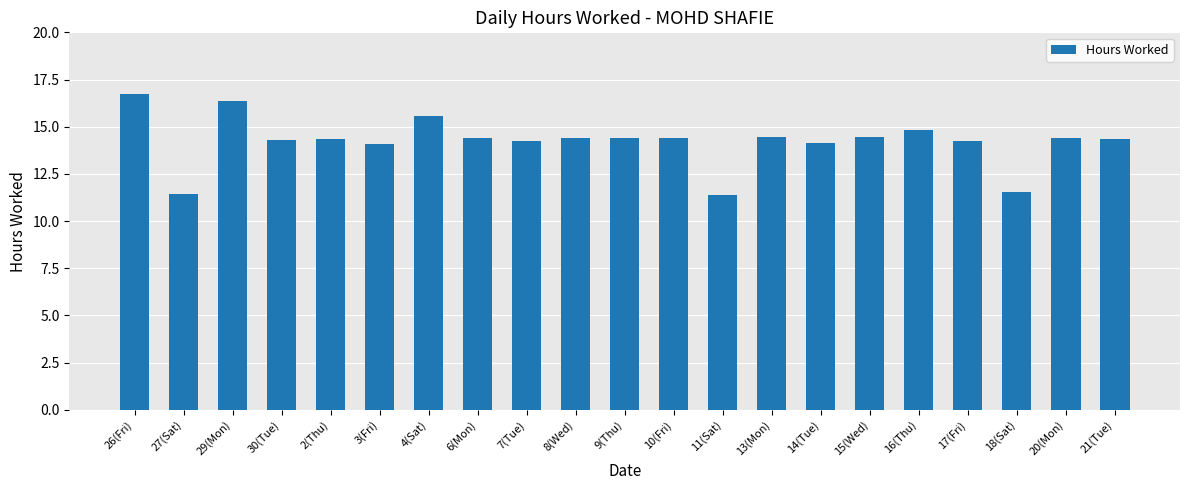

What is the difference between the maximum and second lowest values?

5.3